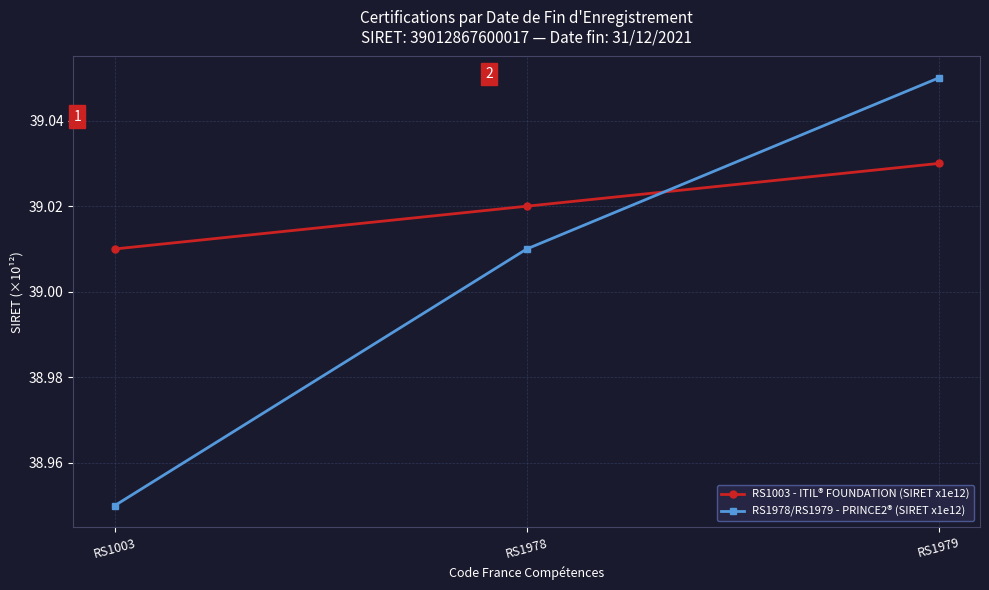

The value of RS1003 - ITIL® FOUNDATION (SIRET x1e12) at RS1003 is 58.7. True or false?

False